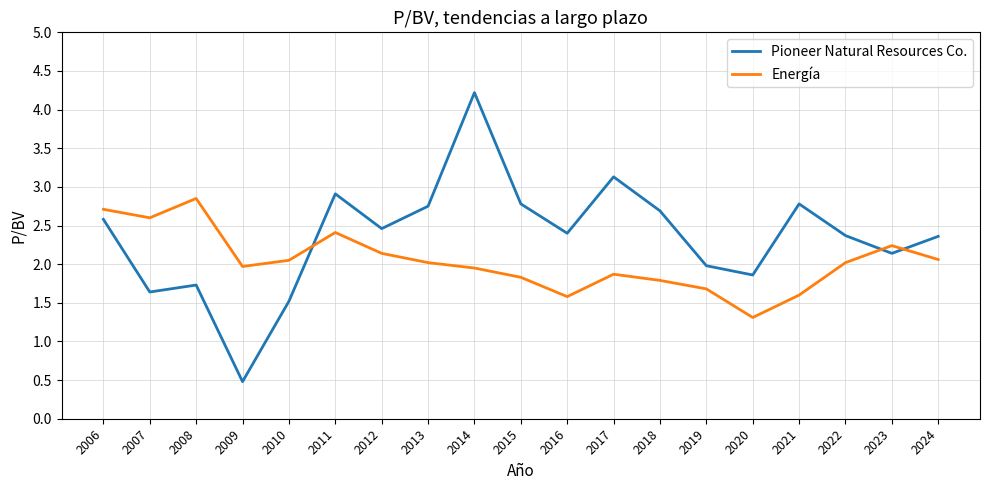

At 2009, list the series in order from largest to smallest.

Energía, Pioneer Natural Resources Co.